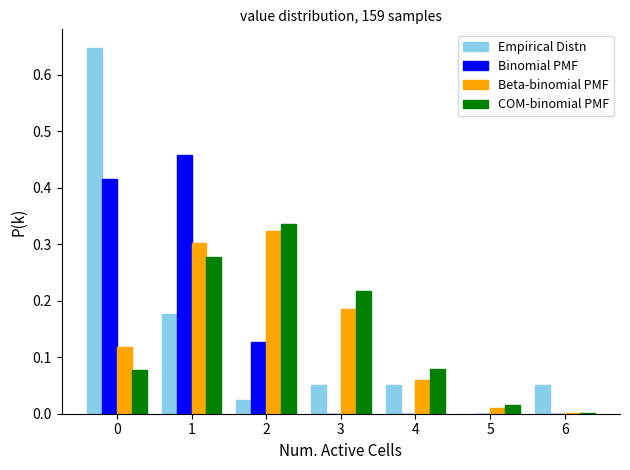

Is the value of Beta-binomial PMF at 0 greater than the value of COM-binomial PMF at 5?

Yes